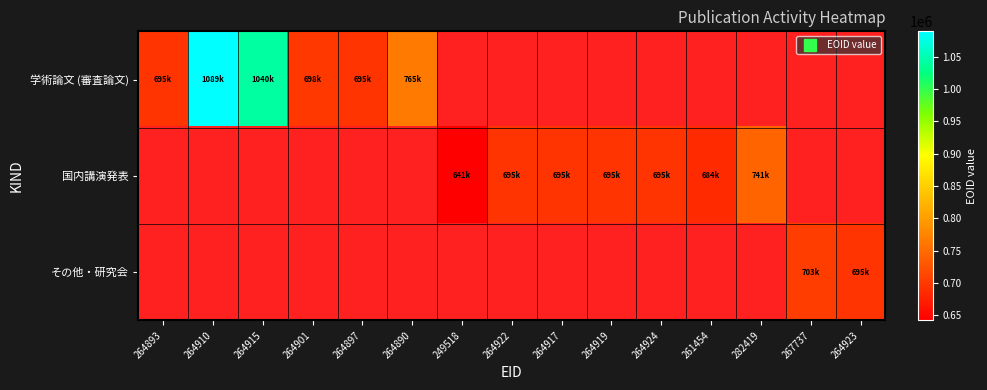

Is the value of その他・研究会 at 264922 greater than the value of 国内講演発表 at 264923?

No